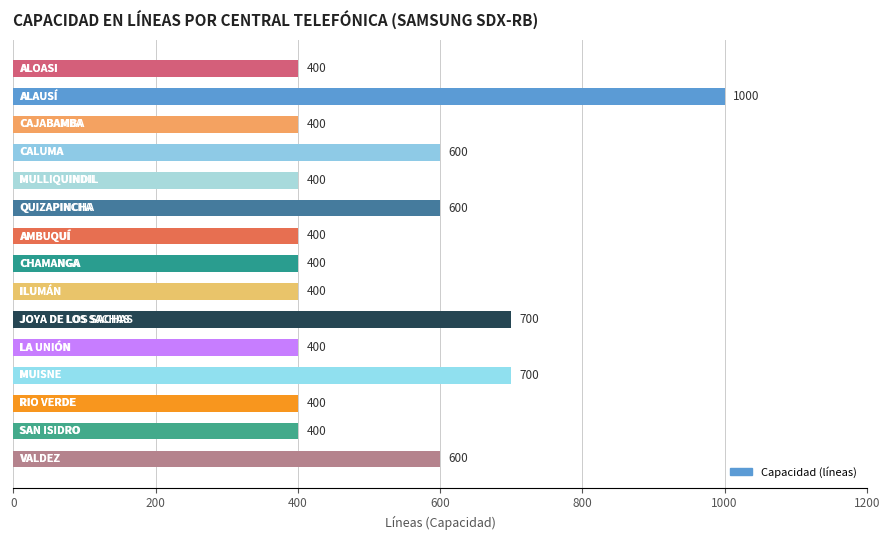

What is the difference between the second highest and minimum values?

300